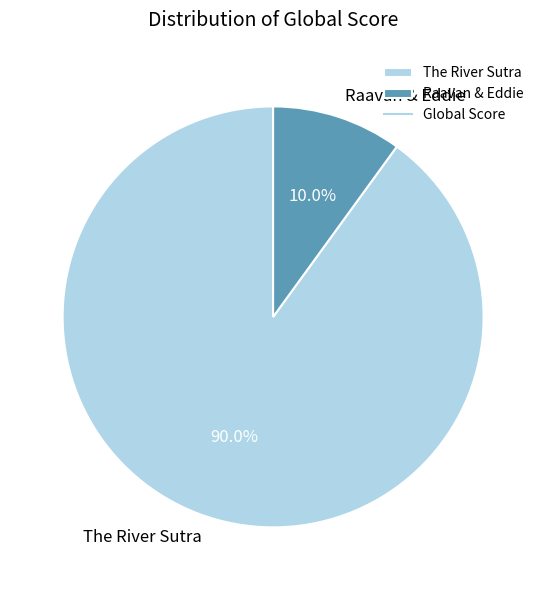

Which category has the biggest portion of the pie?

The River Sutra